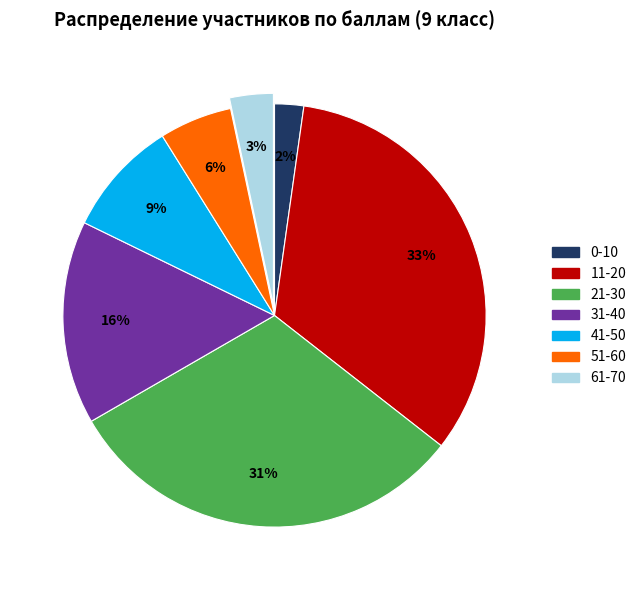

To the nearest percent, what is the difference between the largest and smallest slice percentages?

31%